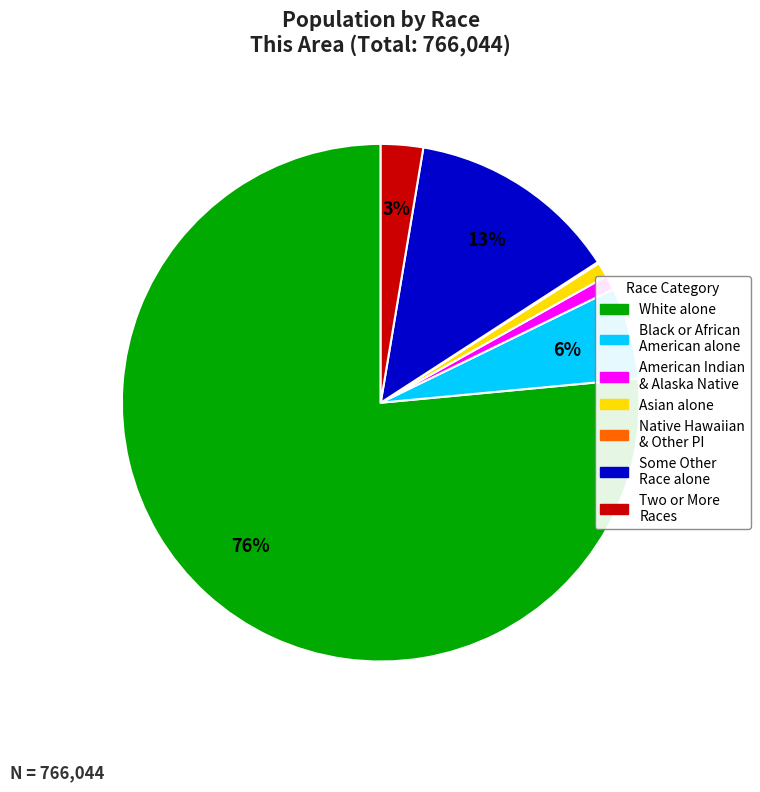

To the nearest percent, what is the difference between the largest and smallest slice percentages?

76%